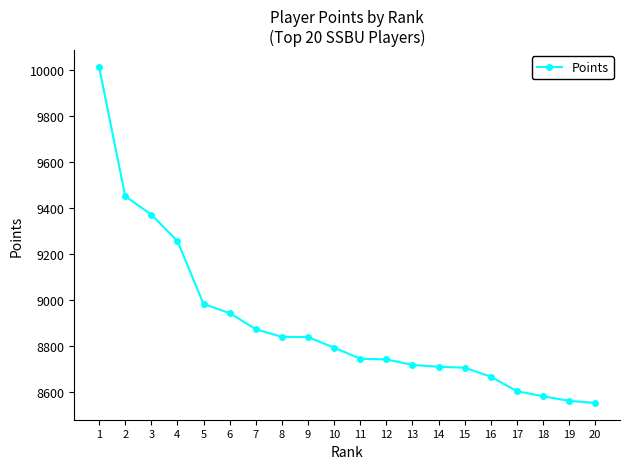

True or false: the data shows 8982 at 5.

True